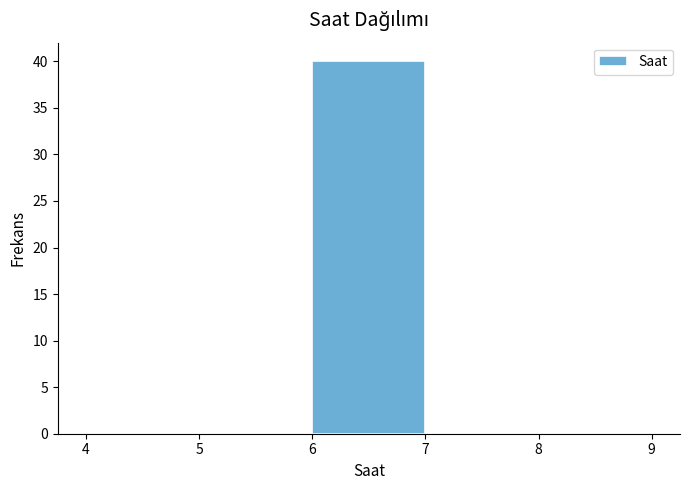

Reading left to right, transcribe this chart: for each bar, give the range it covers on the x-axis and its height. The values are not printed on the chart, so give them approximately, as read against the axis.

4 to 5: 0
5 to 6: 0
6 to 7: 40
7 to 8: 0
8 to 9: 0